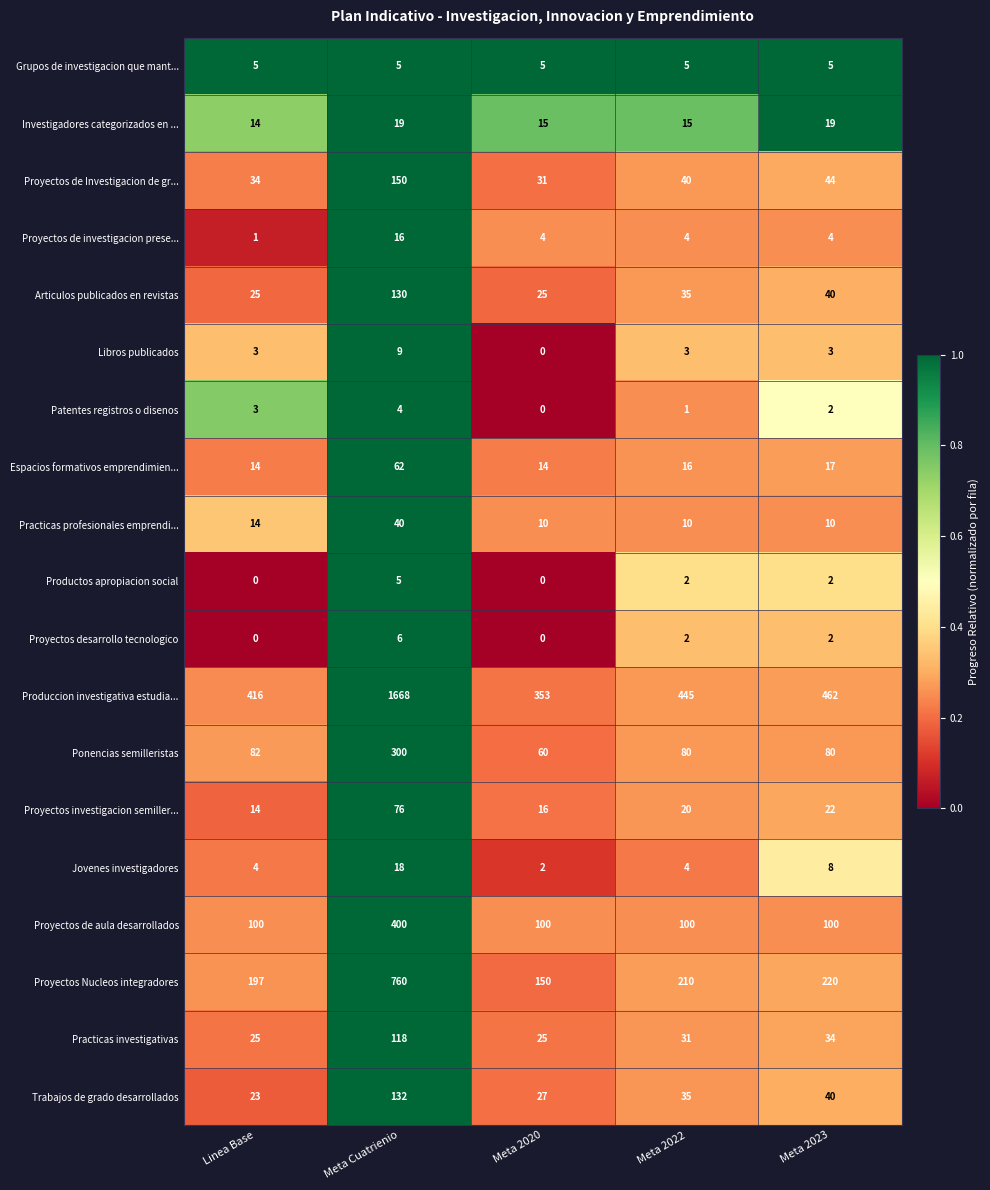

How many Practicas profesionales emprendi... values are between 10 and 14?

4